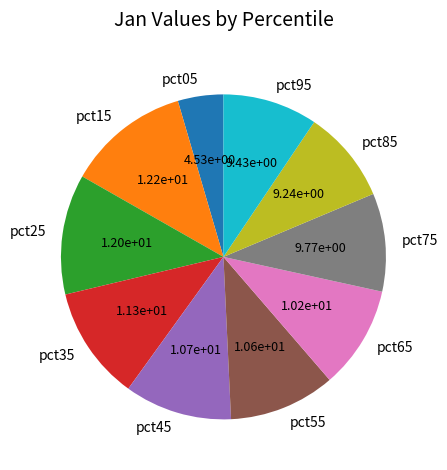

Approximately how many times larger is the value at pct95 compared to pct15?

0.8